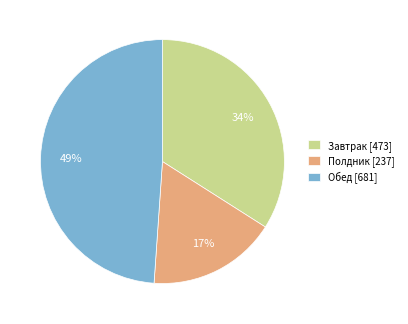

How many segments does this pie chart have?

3